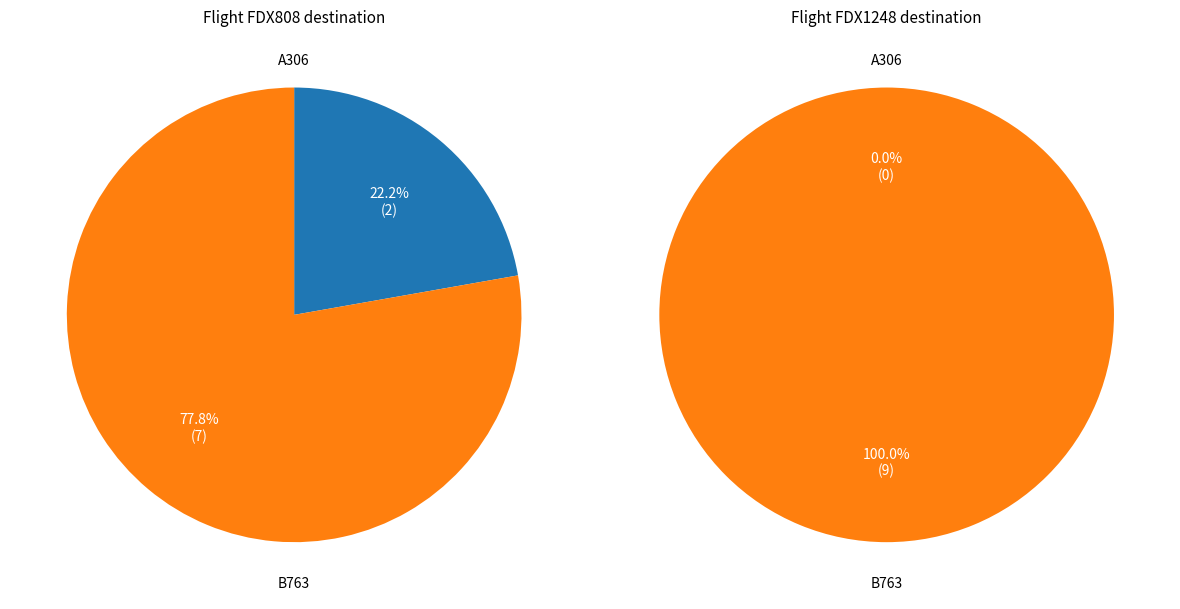

How many segments does this pie chart have?

2